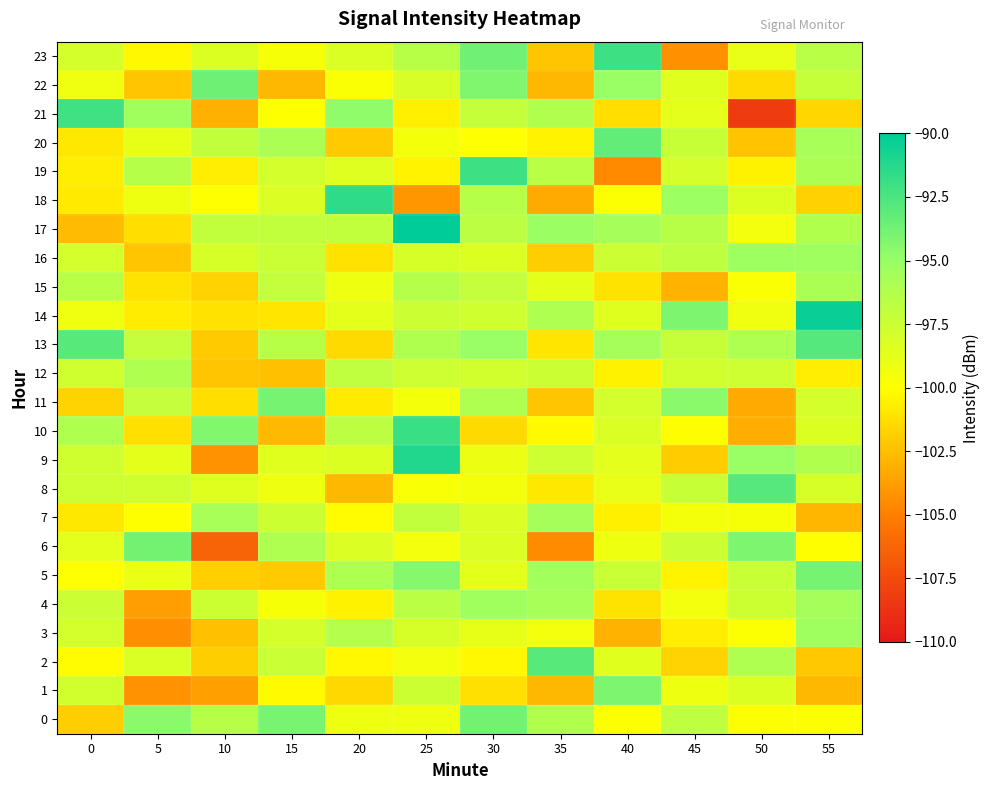

Which series has the largest total across all categories?

17